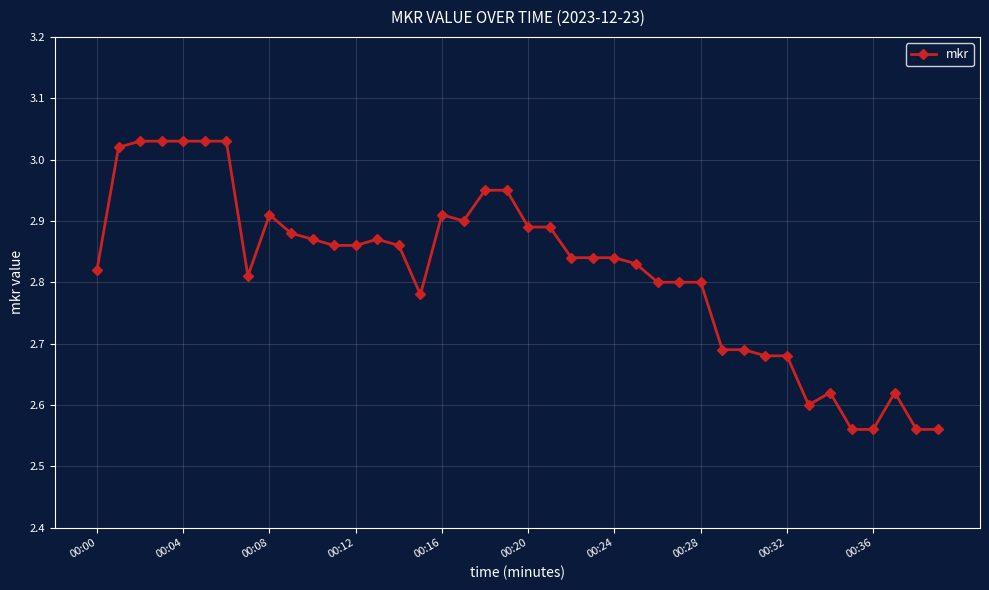

What is the difference between the maximum and minimum values?

0.5